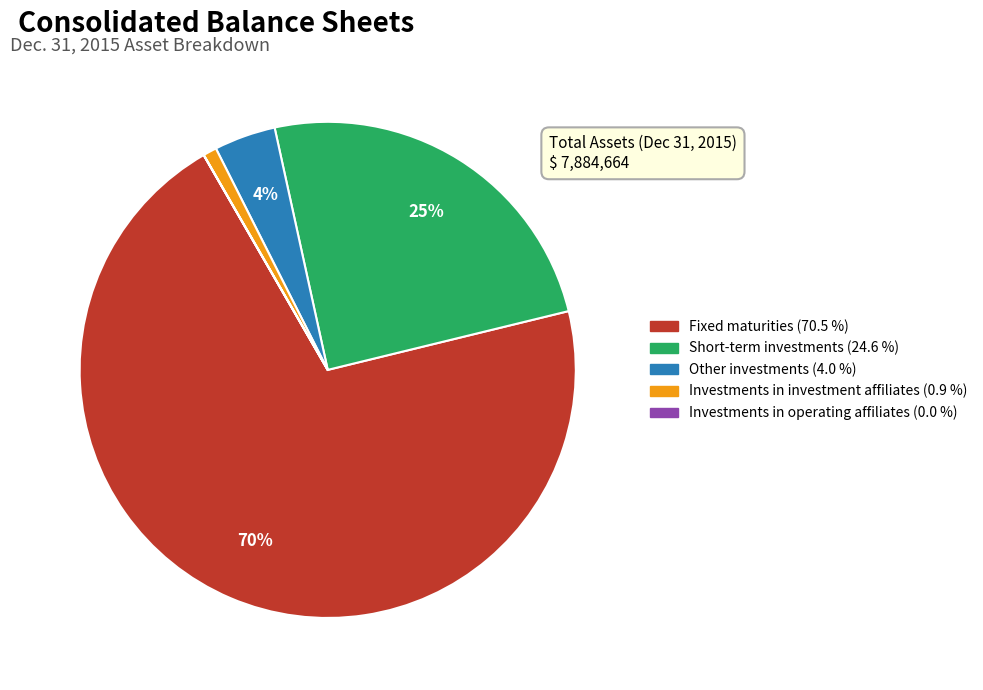

Is it true that Other investments is 4% of the pie?

True